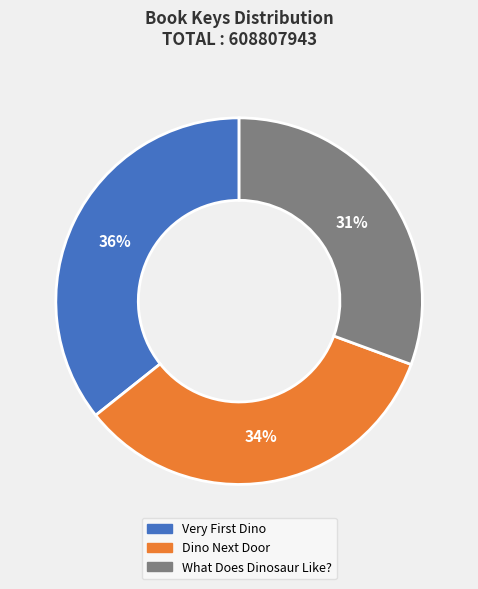

Is there a majority slice in this chart?

No